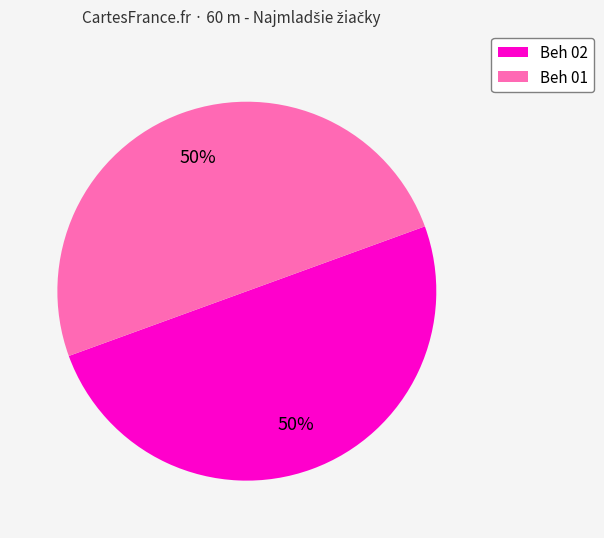

What percentage is the Beh 01 slice, to the nearest percent?

50%